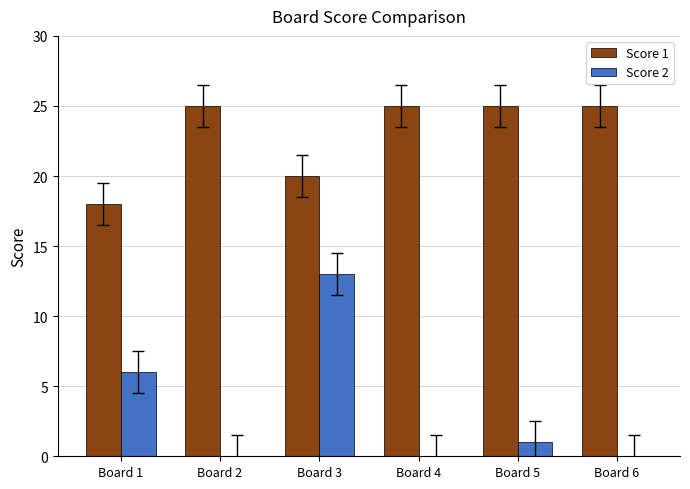

What is the sum of all Score 2 values?

20